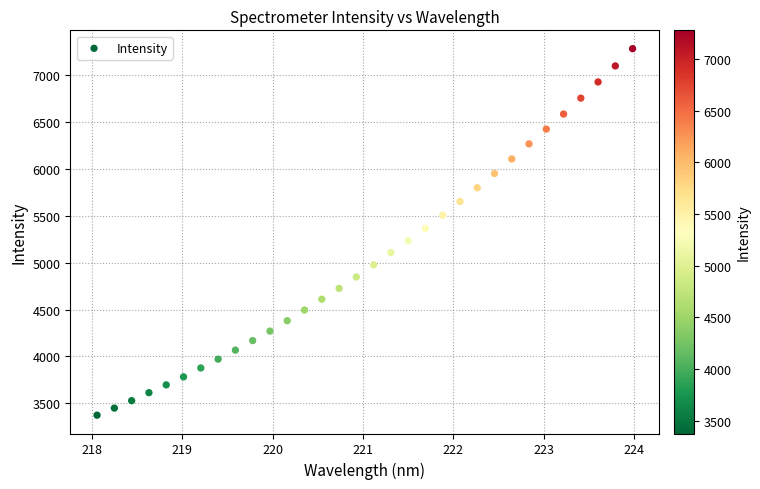

What is the range of Y values (max minus min)?

3905.5